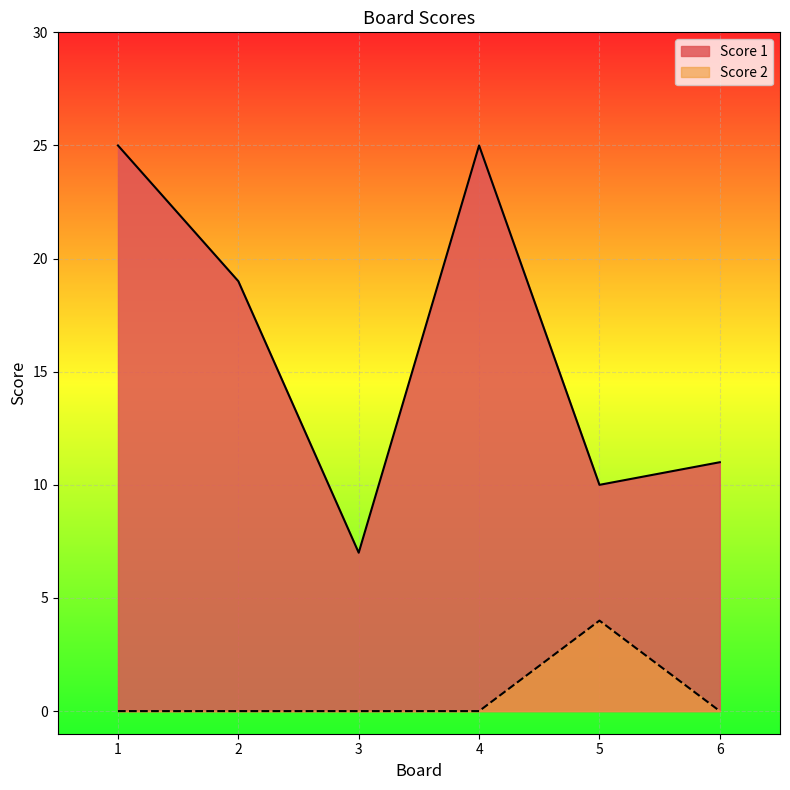

Which series changed the most between 4 and 6?

Score 1